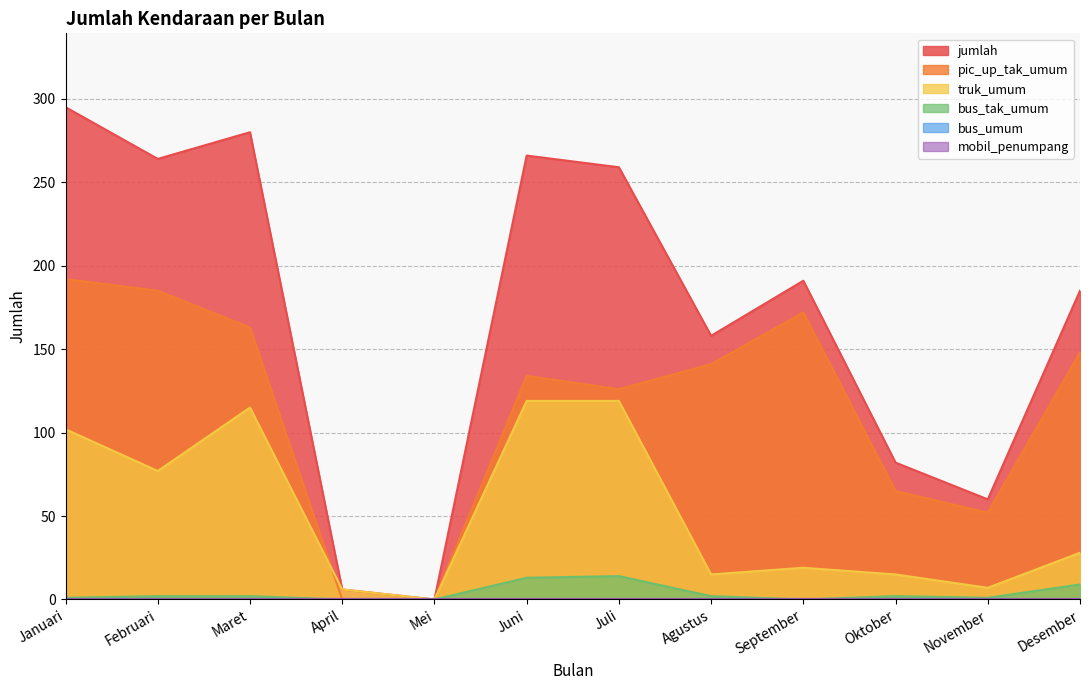

What is the value of the jumlah point at the 9th from the left?

191